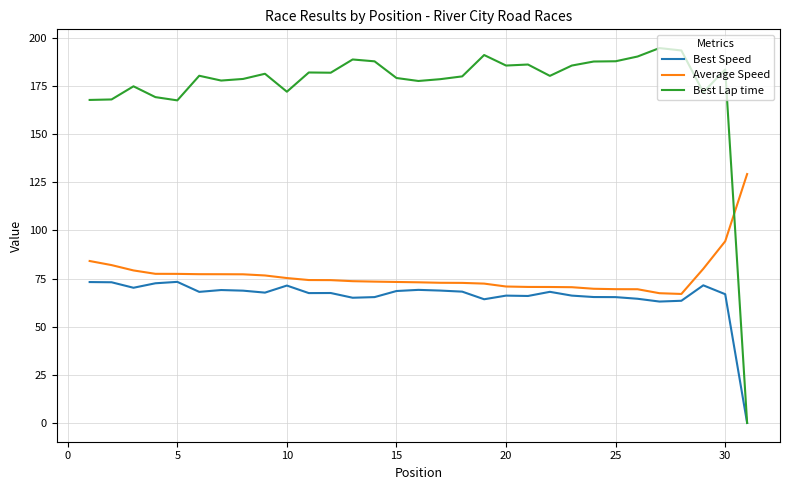

Rank the series by their maximum value, from lowest to highest.

Best Speed, Average Speed, Best Lap time